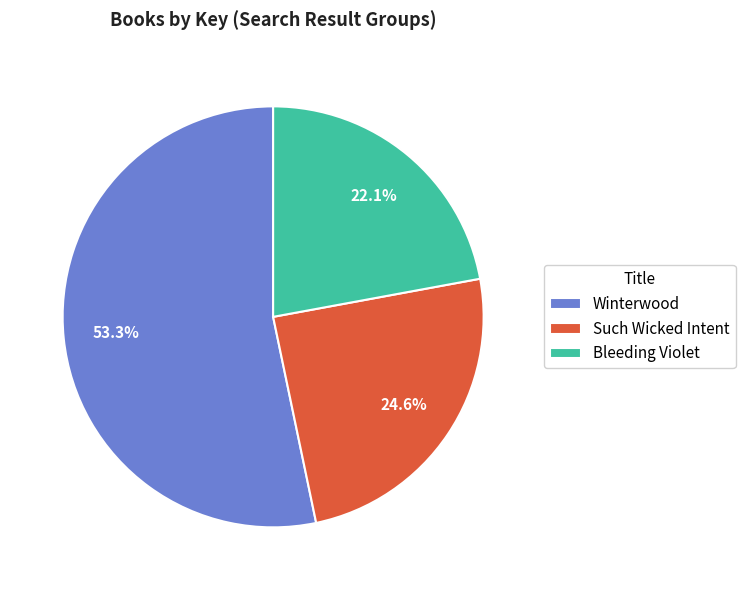

Is there a majority slice in this chart?

Yes